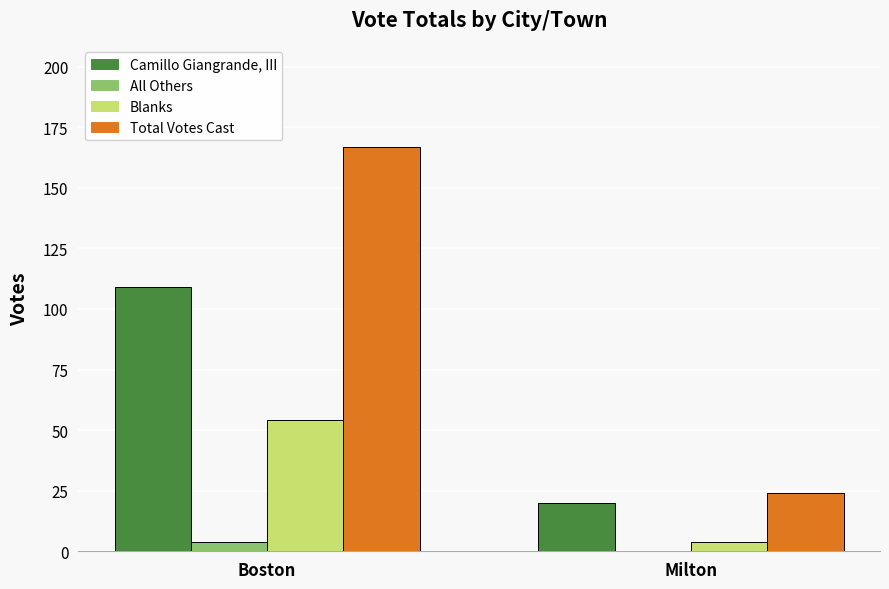

Reading left to right, extract all data points from this chart.

Camillo Giangrande, III: Boston=109	Milton=20
All Others: Boston=4	Milton=0
Blanks: Boston=54	Milton=4
Total Votes Cast: Boston=167	Milton=24